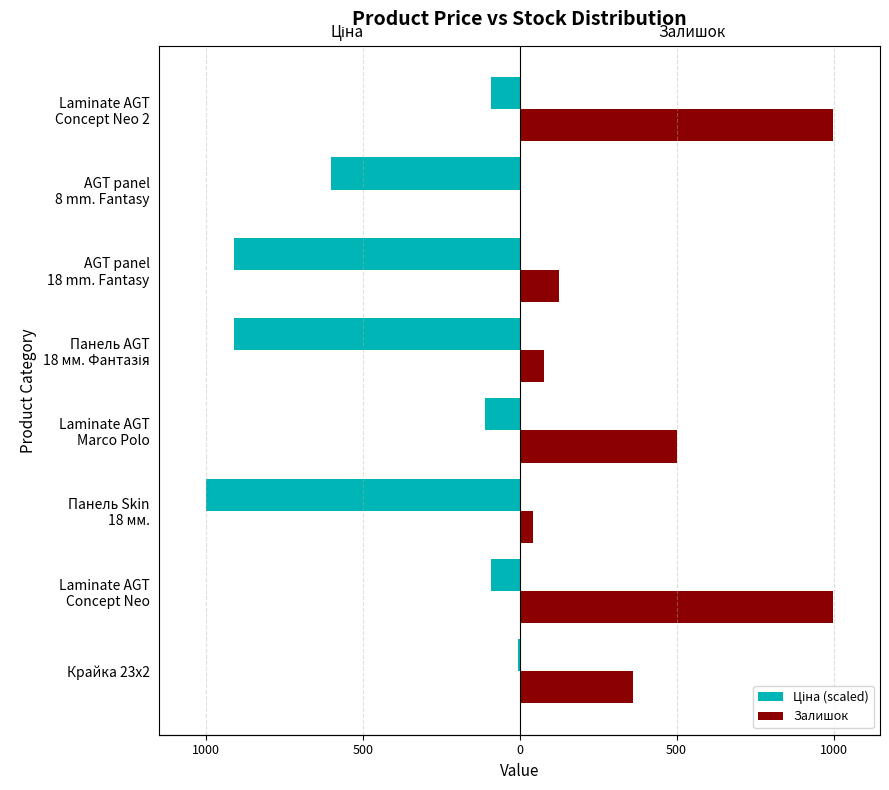

What are all the series names shown in the legend?

Ціна (scaled), Залишок